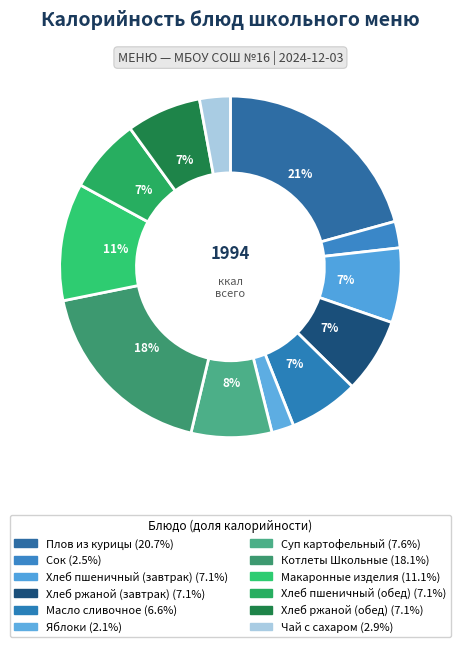

Count the number of slices in the pie.

12